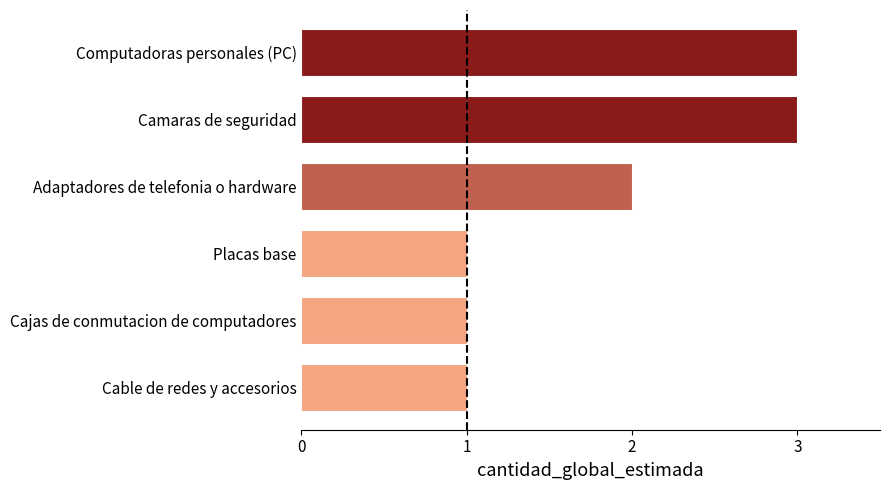

What is the sum of all values?

11